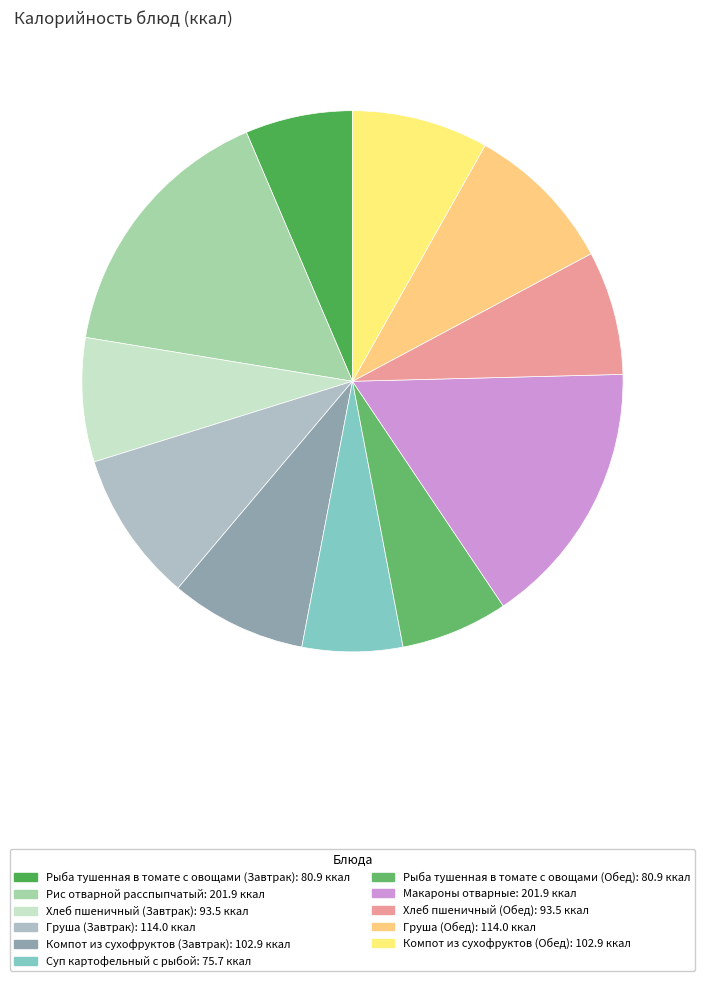

Combined, what portion of the pie is Хлеб пшеничный (Обед) and Груша (Завтрак)?

16.4%